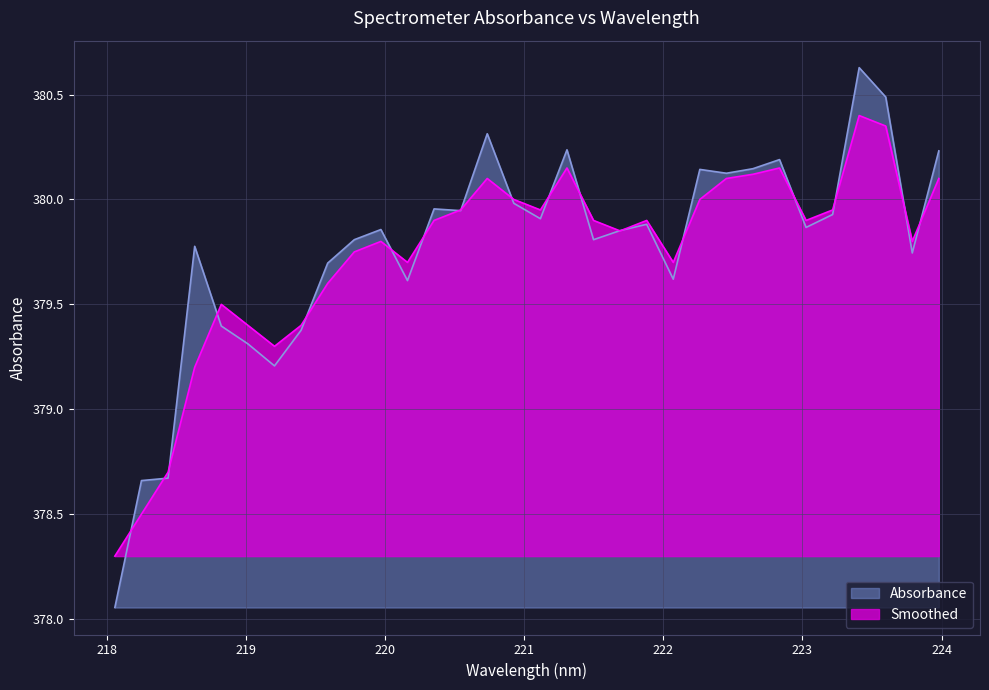

What is the spread (max minus min) of values at 223.5987?

0.1